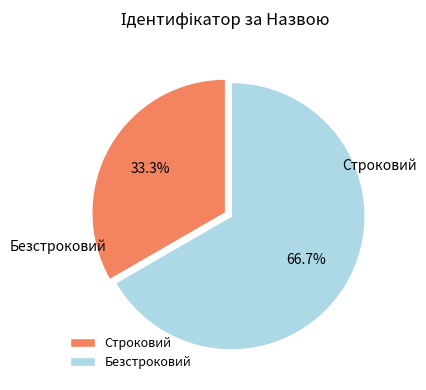

Is the sum of Строковий and Безстроковий greater than half?

Yes